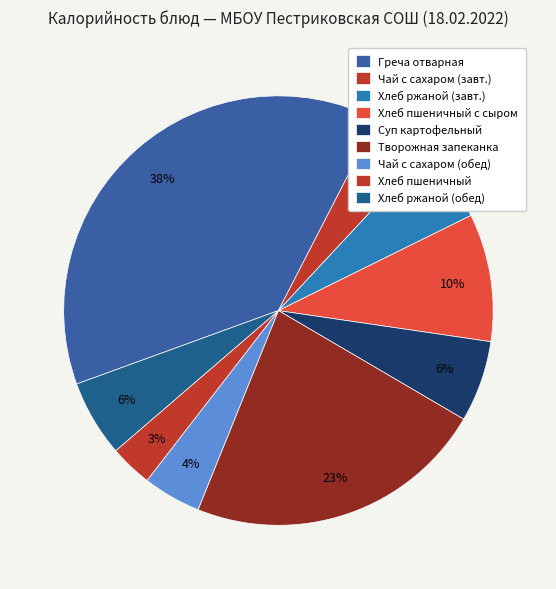

Is it true that Хлеб пшеничный с сыром is 10% of the pie?

True